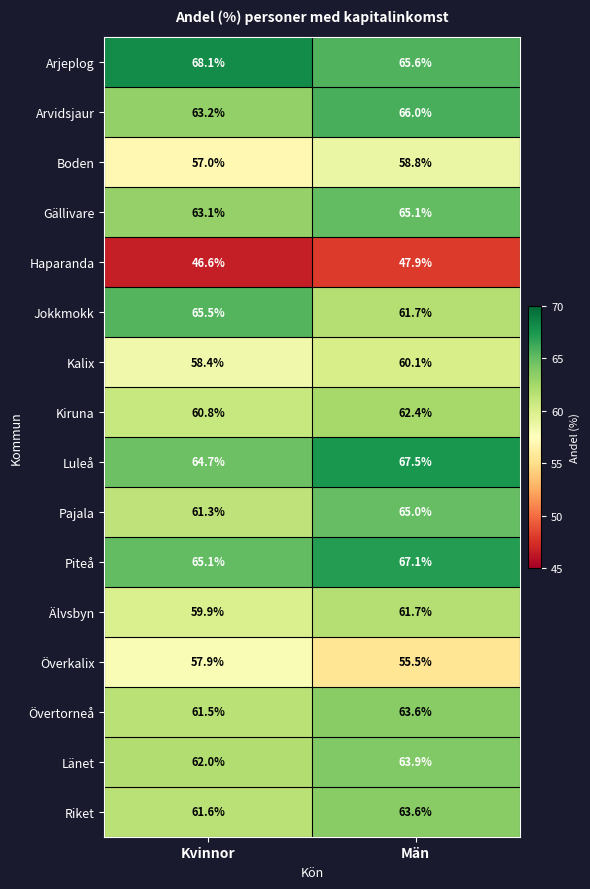

Which label corresponds to the smallest value in the chart?

Kvinnor